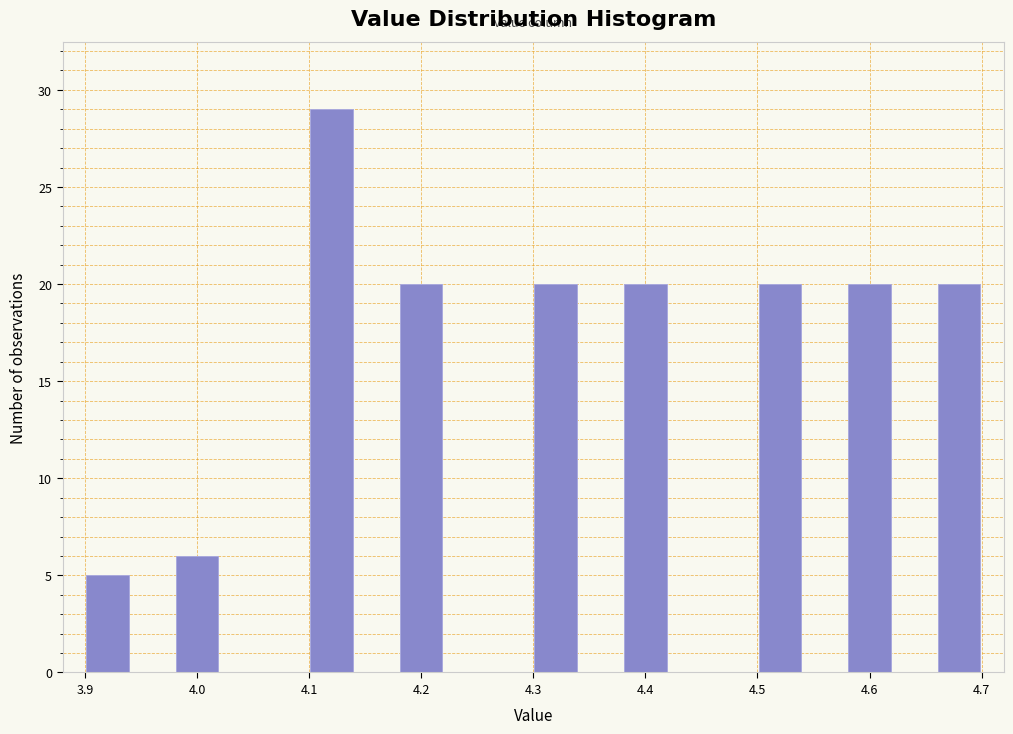

Reading left to right, transcribe this chart: for each bar, give the range it covers on the x-axis and its height. The values are not printed on the chart, so give them approximately, as read against the axis.

3.90 to 3.94: 5
3.94 to 3.98: 0
3.98 to 4.02: 6
4.02 to 4.06: 0
4.06 to 4.10: 0
4.10 to 4.14: 29
4.14 to 4.18: 0
4.18 to 4.22: 20
4.22 to 4.26: 0
4.26 to 4.30: 0
4.30 to 4.34: 20
4.34 to 4.38: 0
4.38 to 4.42: 20
4.42 to 4.46: 0
4.46 to 4.50: 0
4.50 to 4.54: 20
4.54 to 4.58: 0
4.58 to 4.62: 20
4.62 to 4.66: 0
4.66 to 4.70: 20